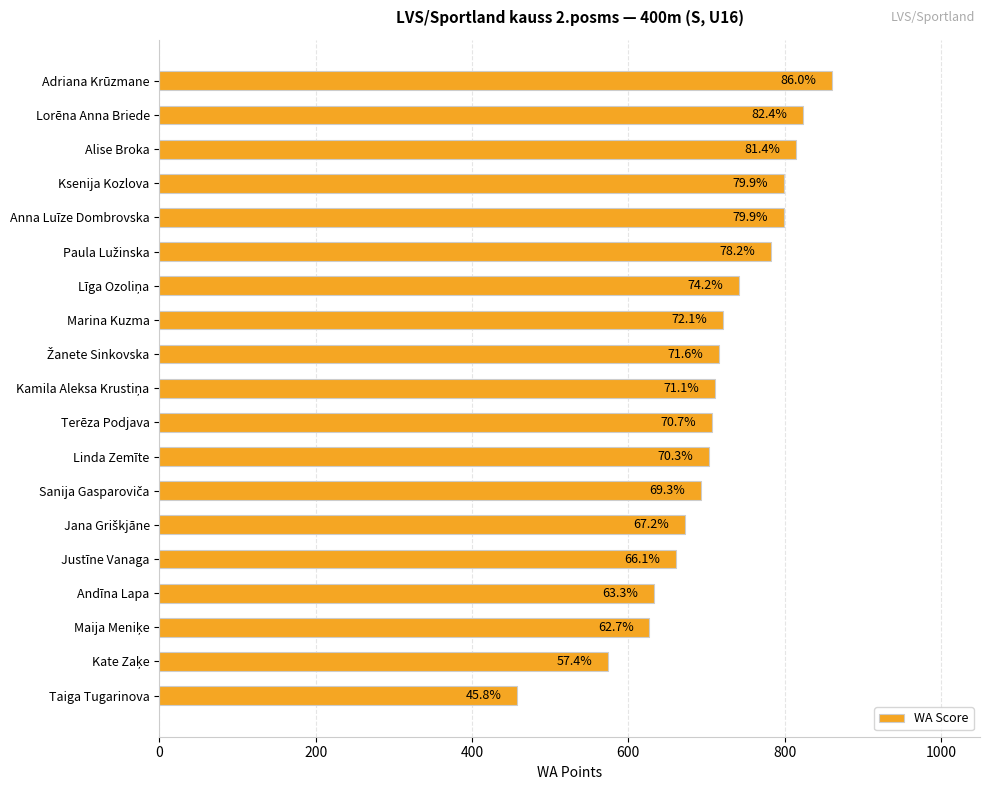

How many bars are there in total?

19